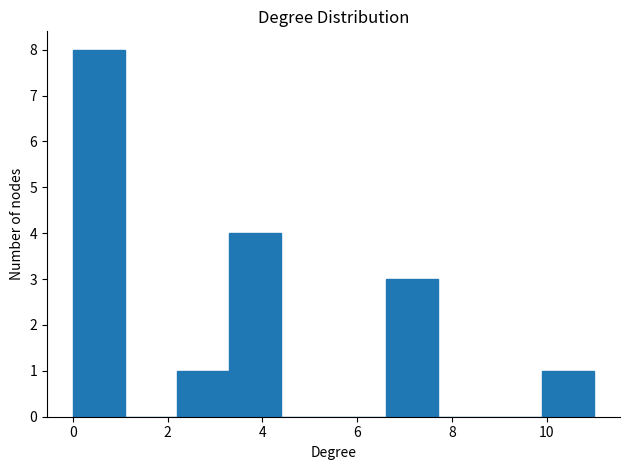

Reading left to right, list every bar in this chart as the range it spans on the x-axis followed by its height. Neither the bar edges nor the heights are printed on the chart, so give them approximately, as read against the axes.

0.0 to 1.1: 8
1.1 to 2.2: 0
2.2 to 3.3: 1
3.3 to 4.4: 4
4.4 to 5.5: 0
5.5 to 6.6: 0
6.6 to 7.7: 3
7.7 to 8.8: 0
8.8 to 9.9: 0
9.9 to 11.0: 1